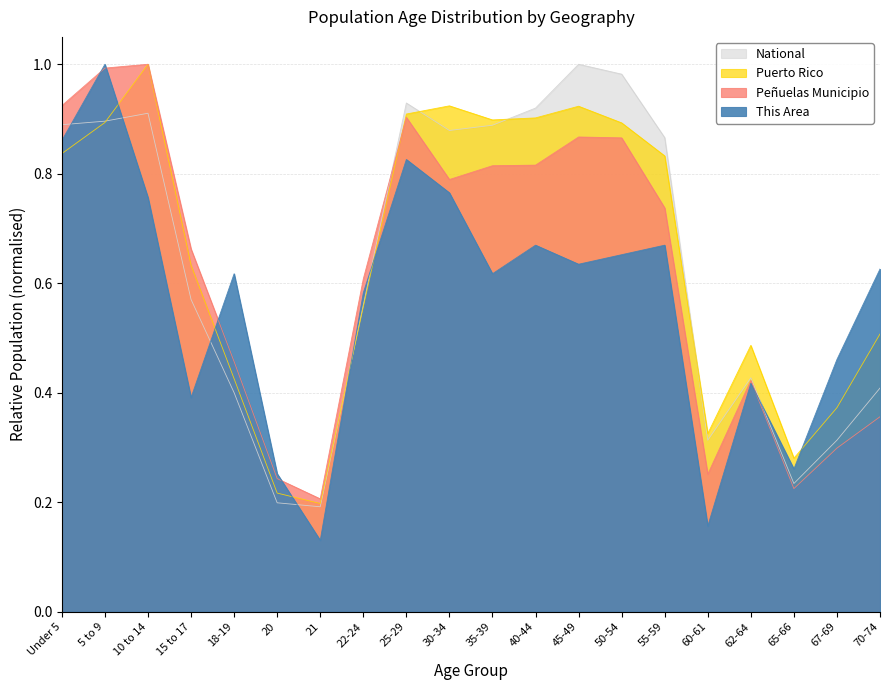

Between 10 to 14 and 70-74, which series saw the biggest shift?

Peñuelas Municipio